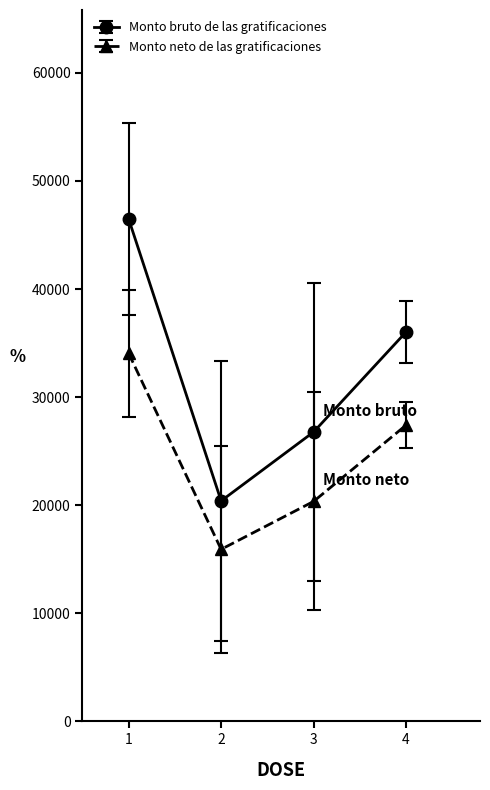

In Monto neto de las gratificaciones, how many points are lower than both neighbors (excluding endpoints)?

1